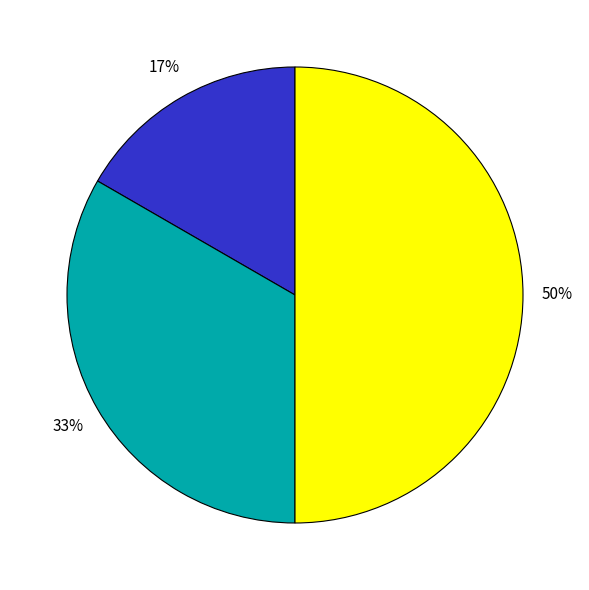

To the nearest percent, what is the average slice percentage?

33%